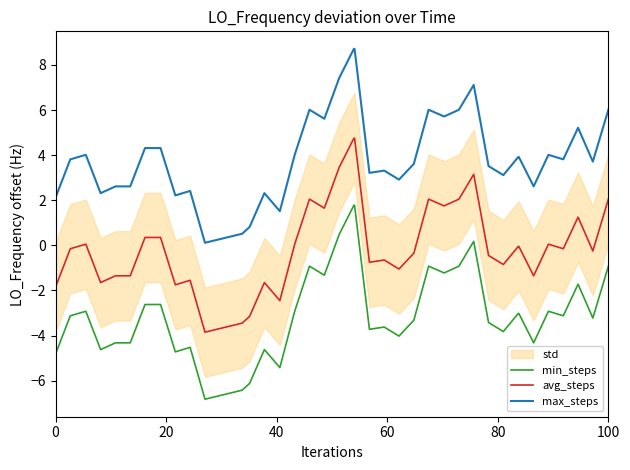

List the series in order of their overall mean, lowest first.

min_steps, avg_steps, max_steps